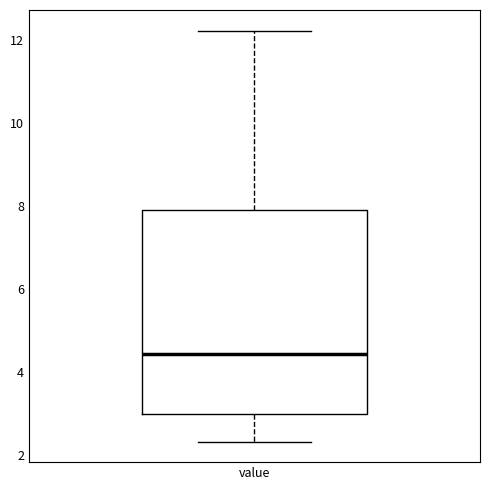

Read this box plot against the y-axis: the position of the median line, the range covered by the box, and the ends of both whiskers. The values are not printed on the chart, so give them approximately, as read against the axis.

median 4.4, box 3.0 to 8.0, whiskers 2.4 to 12.2